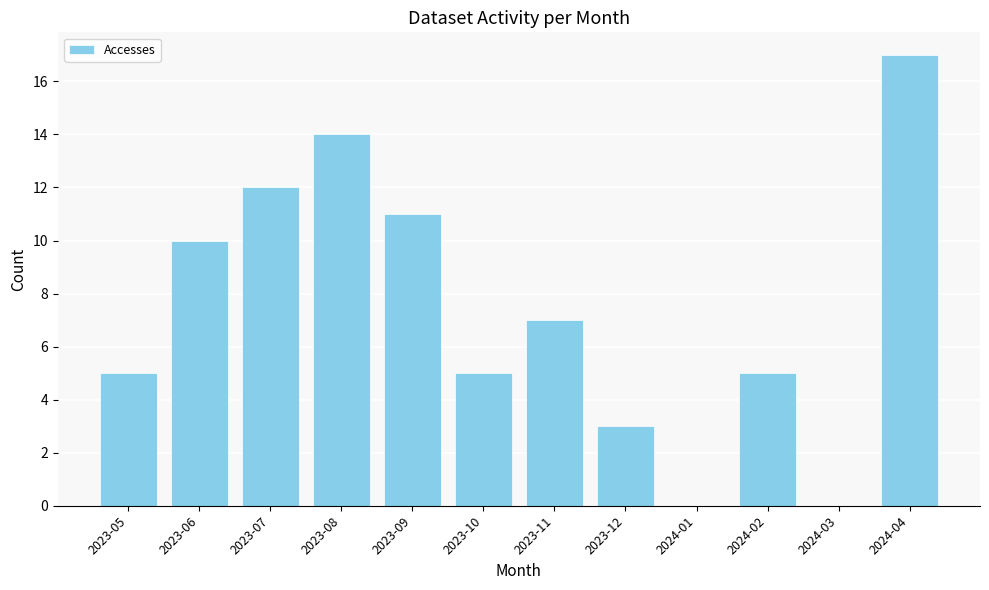

Approximately how many times larger is the value at 2023-09 compared to 2023-10?

2.2